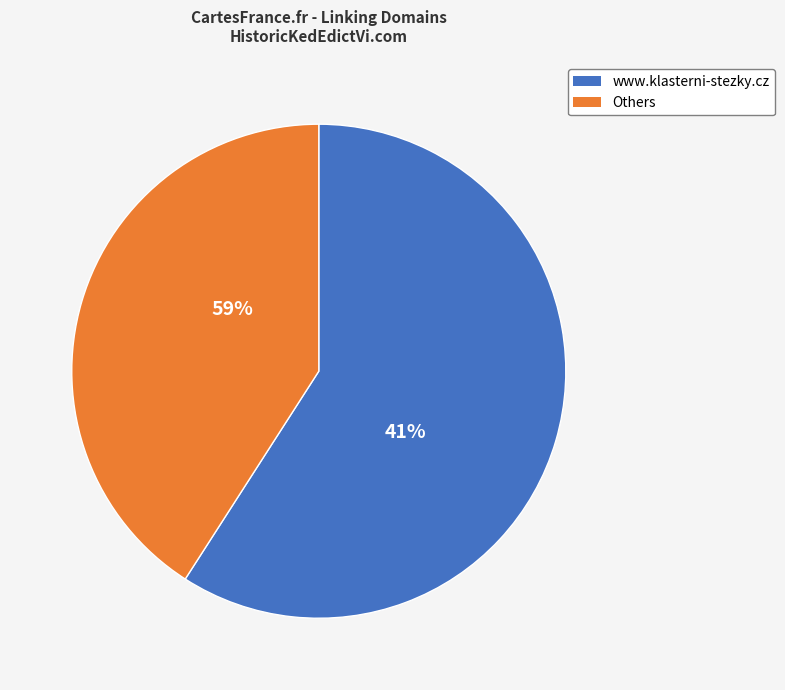

What is the largest slice in the pie chart?

www.klasterni-stezky.cz